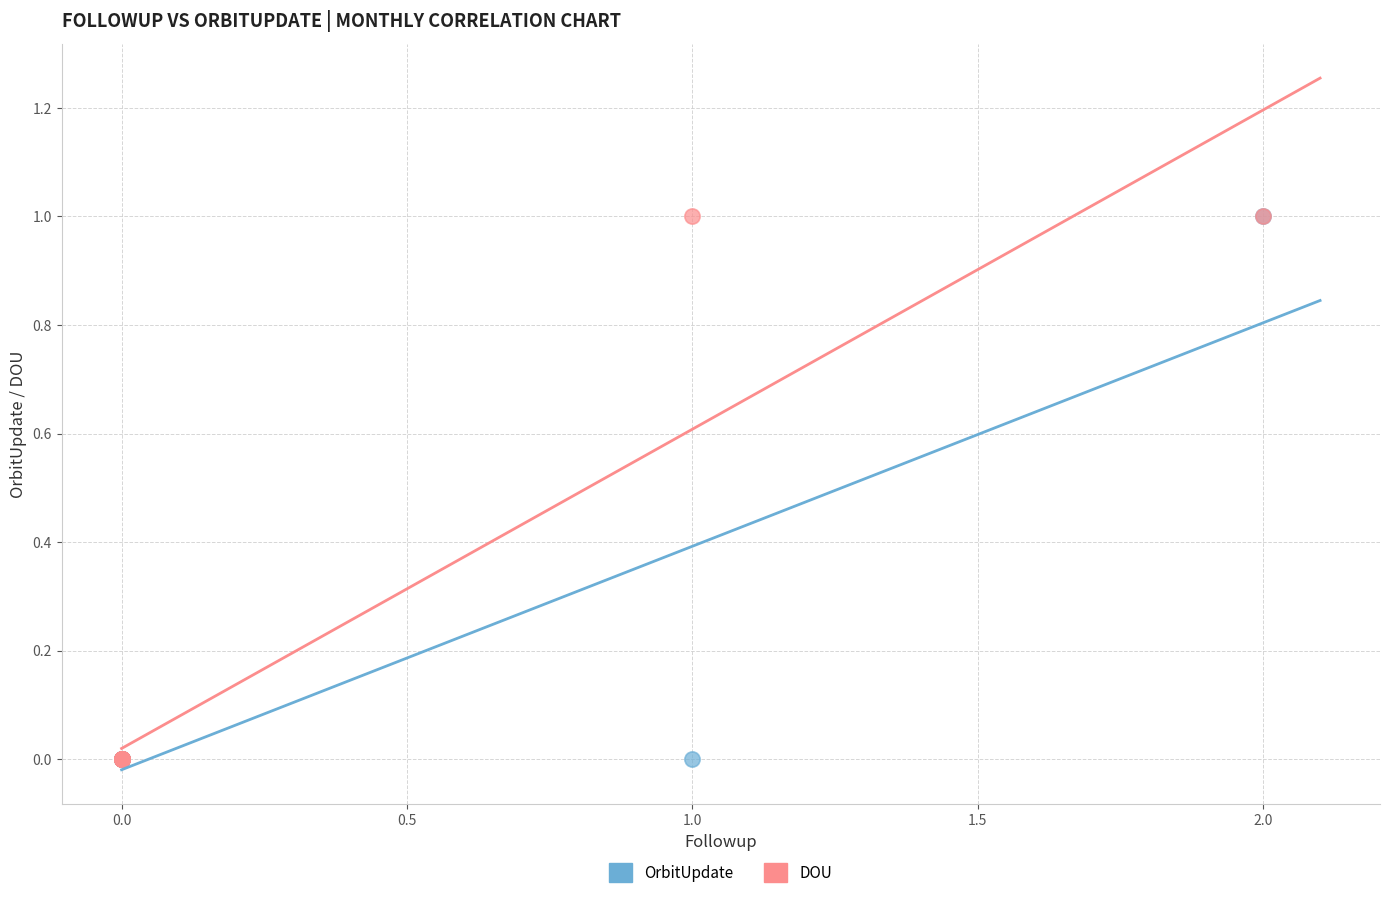

What are all the series names shown in the legend?

OrbitUpdate, DOU